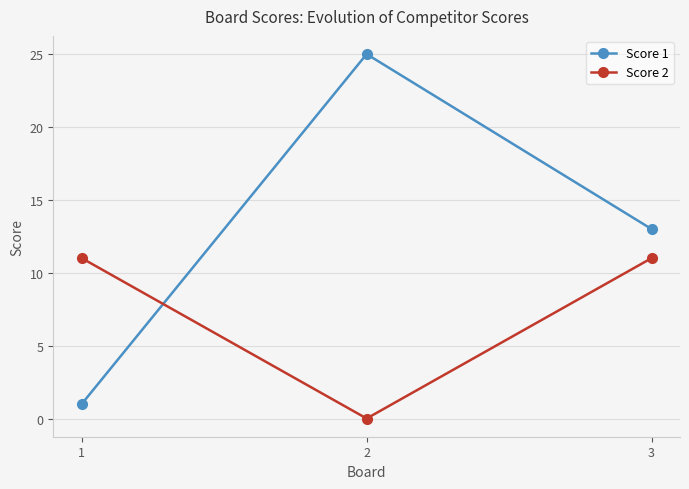

What is the sum of the Score 1 values at 3 and 1?

14